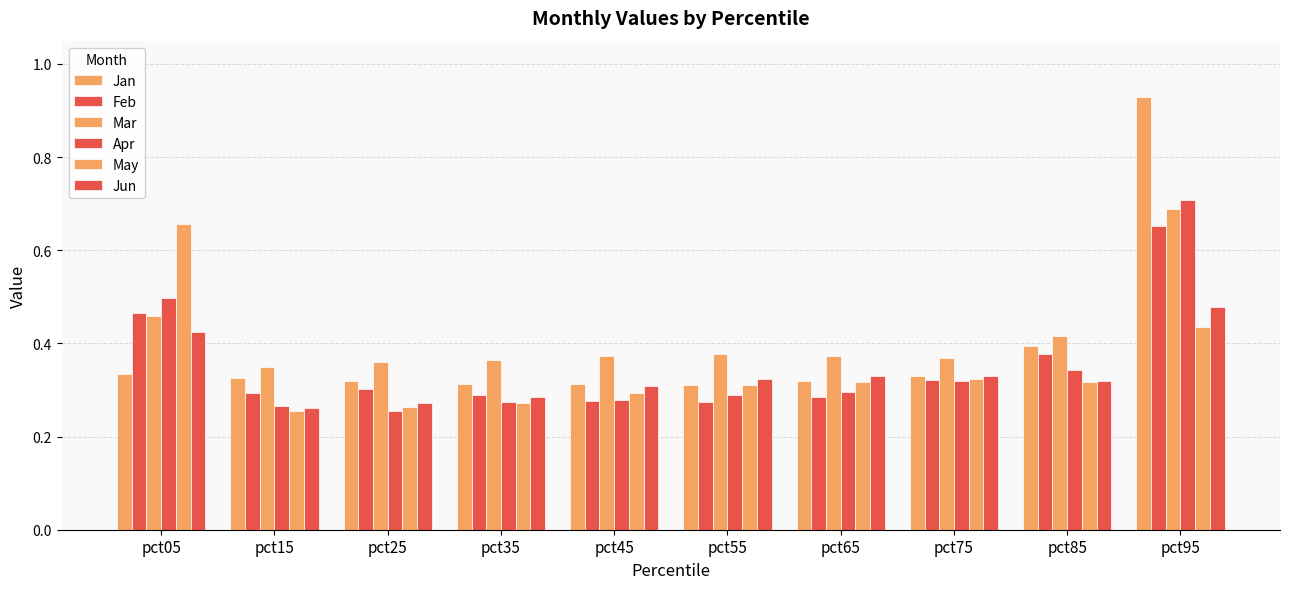

List the series in order of their peak value, lowest first.

Jun, Feb, May, Mar, Apr, Jan